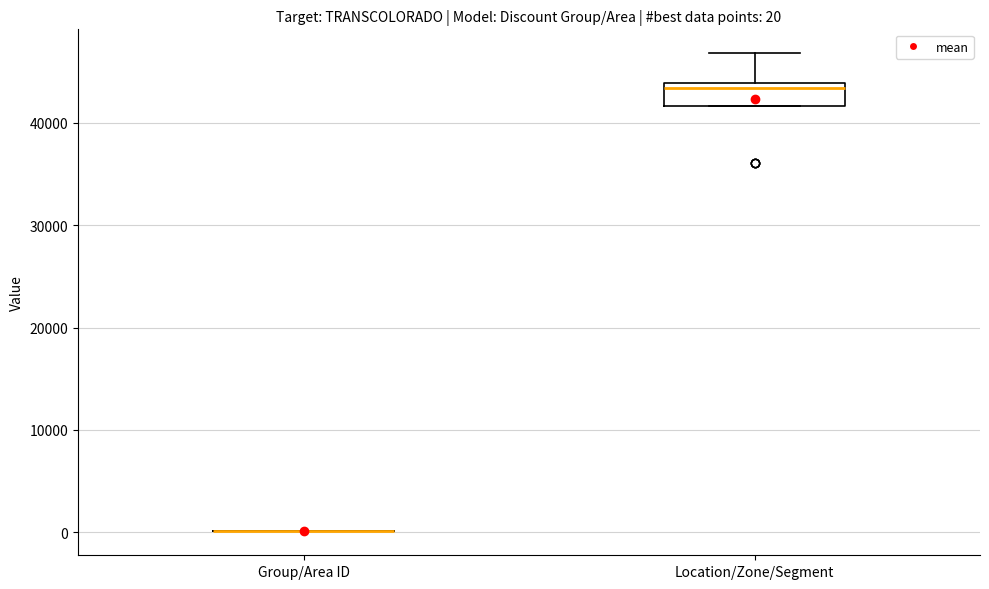

Comparing the boxes themselves (not the whiskers), which one is the tallest?

Location/Zone/Segment